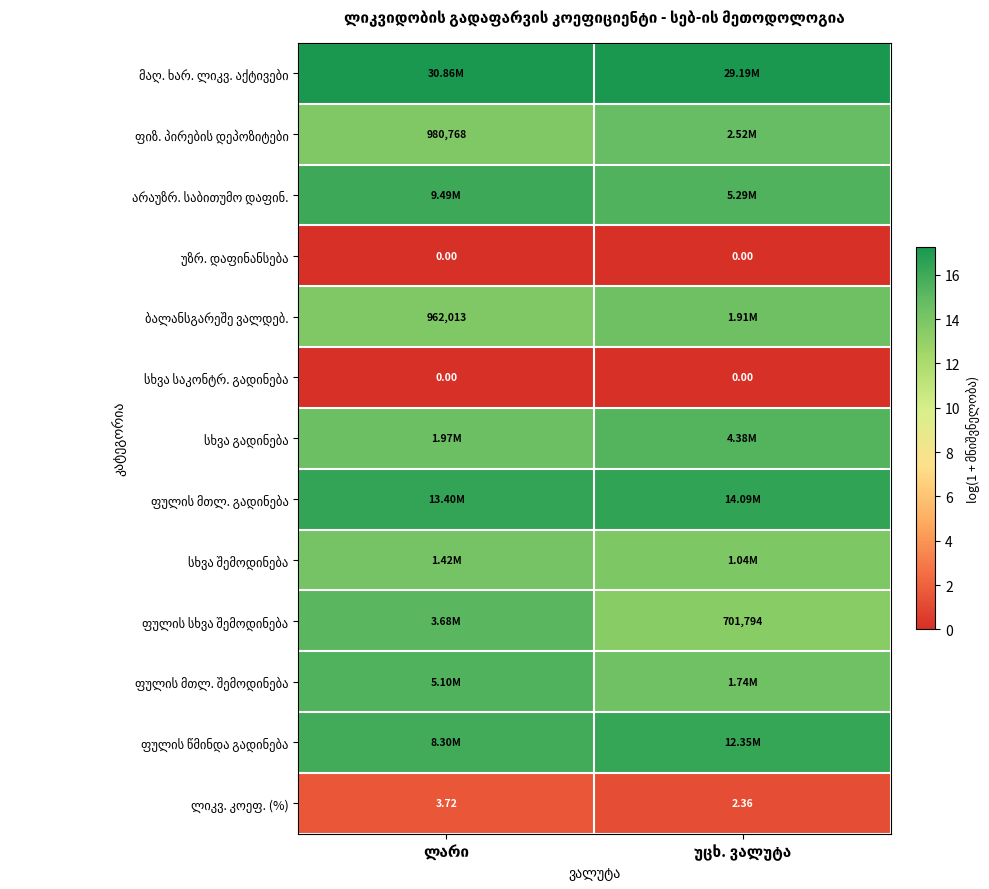

At which category is the sum across all series the highest?

ლარი